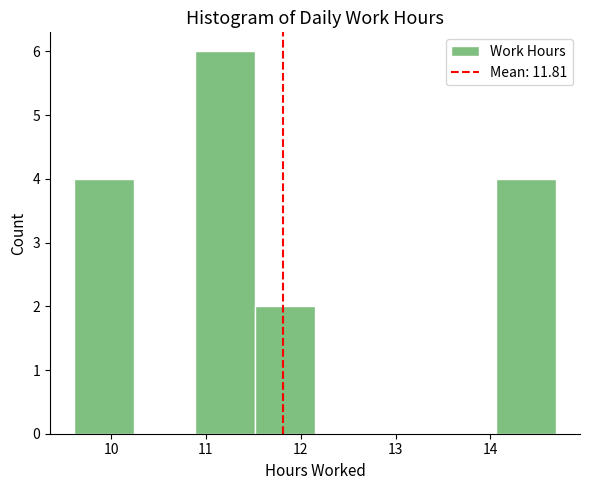

Reading left to right, list every bar in this chart as the range it spans on the x-axis followed by its height. Neither the bar edges nor the heights are printed on the chart, so give them approximately, as read against the axes.

9.6 to 10.2: 4
10.2 to 10.9: 0
10.9 to 11.5: 6
11.5 to 12.2: 2
12.2 to 12.8: 0
12.8 to 13.4: 0
13.4 to 14.1: 0
14.1 to 14.7: 4